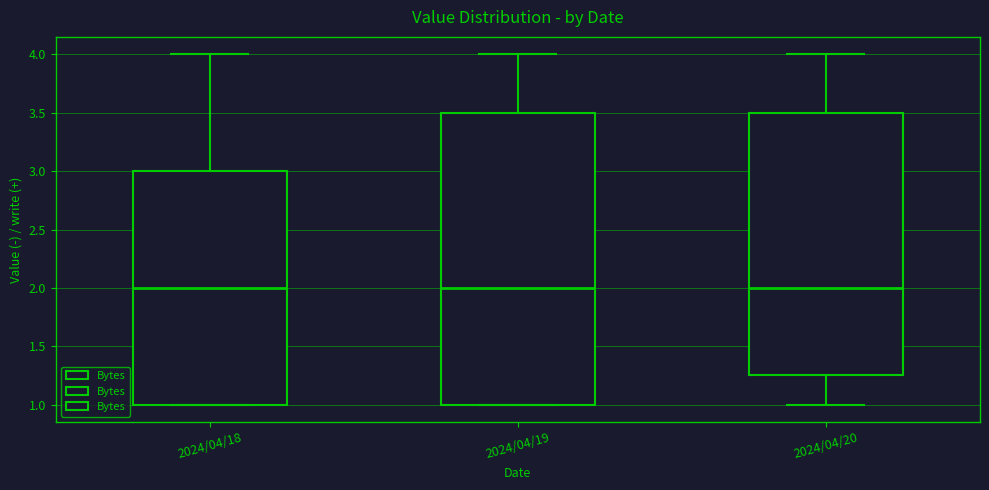

Where is the lower edge of the box for 2024/04/18 on the y-axis? The values are not printed on the chart, so give them approximately, as read against the axis.

1.00